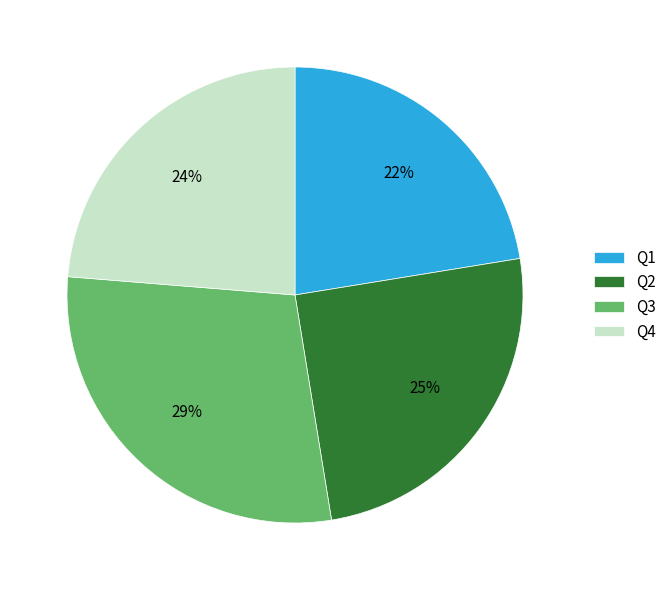

To the nearest percent, what is the average slice percentage?

25%